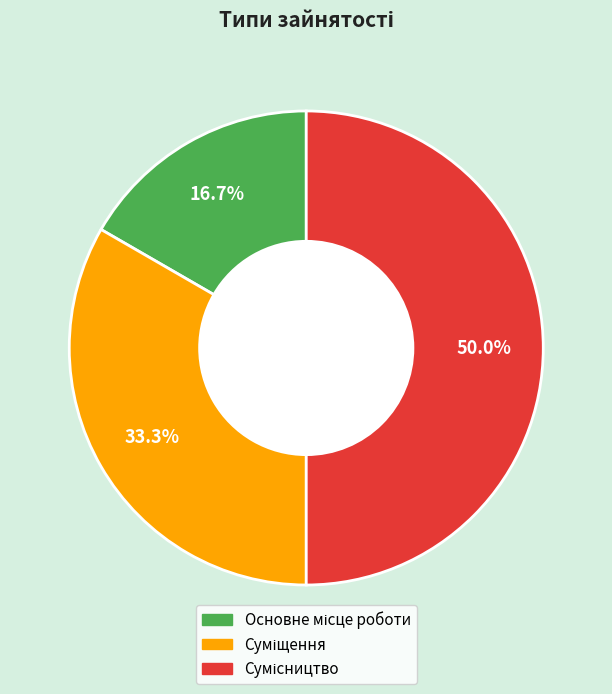

How many slices are in this pie chart?

3